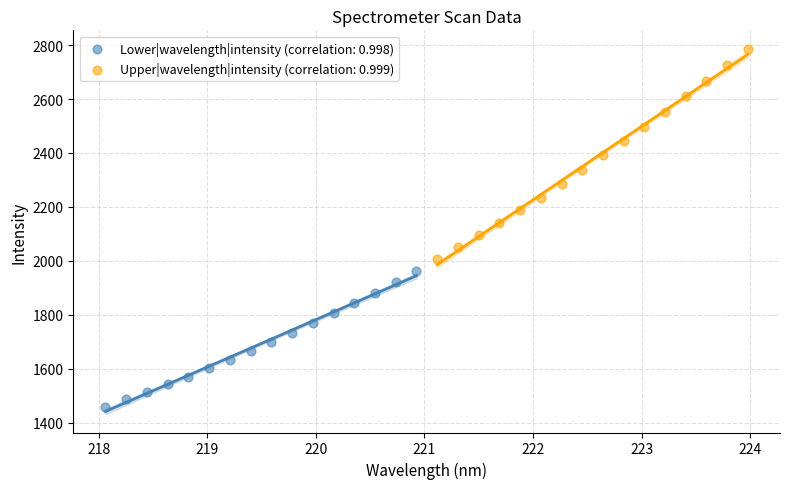

Which series has the largest Y range (max minus min)?

Upper|wavelength|intensity (correlation: 0.999)